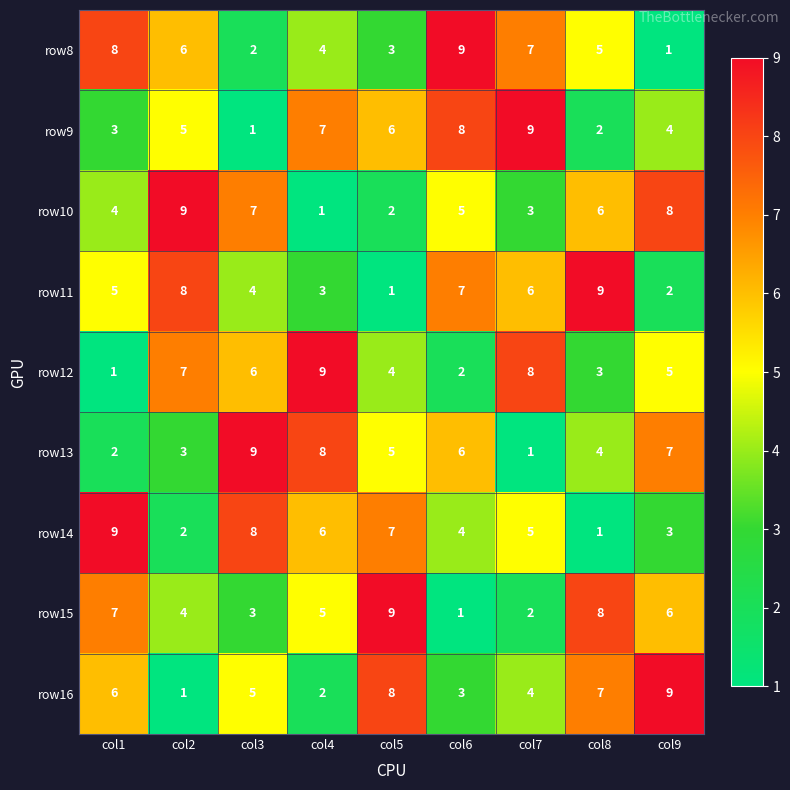

Which series changed the most between col6 and col7?

row12